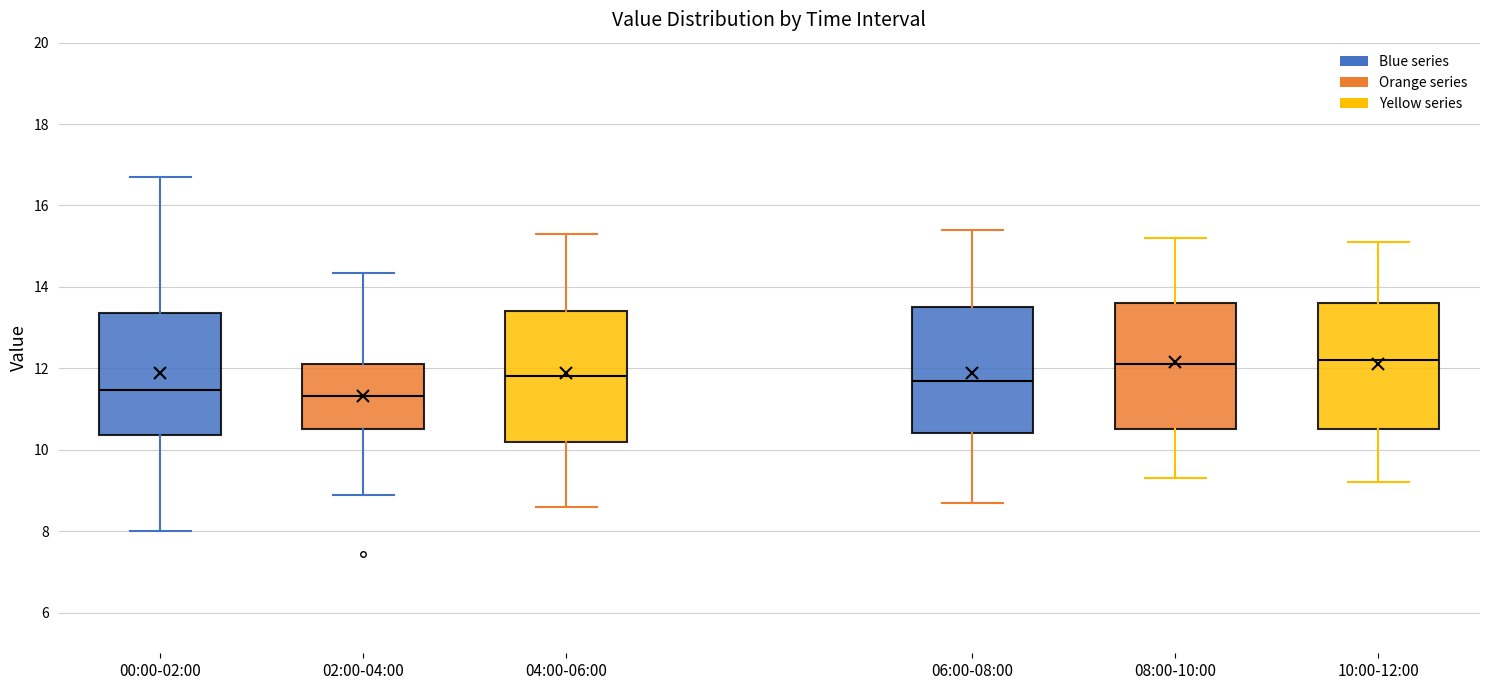

Reading left to right, transcribe this box plot: for each box, give where its median line is, the range the box spans, and where its two whiskers end, as read against the y-axis. The values are not printed on the chart, so give them approximately, as read against the axis.

00:00-02:00: median 11.4, box 10.4 to 13.4, whiskers 8.0 to 16.8
02:00-04:00: median 11.4, box 10.6 to 12.2, whiskers 9.0 to 14.4
04:00-06:00: median 11.8, box 10.2 to 13.4, whiskers 8.6 to 15.4
06:00-08:00: median 11.8, box 10.4 to 13.6, whiskers 8.8 to 15.4
08:00-10:00: median 12.2, box 10.6 to 13.6, whiskers 9.4 to 15.2
10:00-12:00: median 12.2, box 10.6 to 13.6, whiskers 9.2 to 15.2